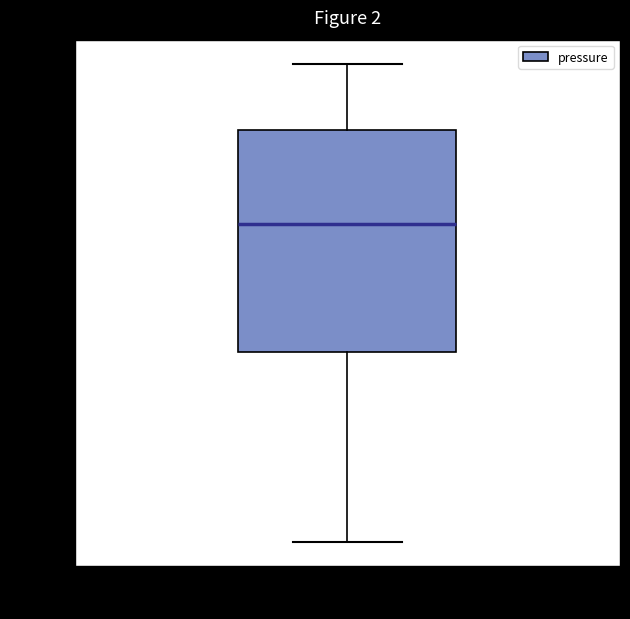

Where does the median line of the box for pressure sit on the y-axis? The values are not printed on the chart, so give them approximately, as read against the axis.

98870